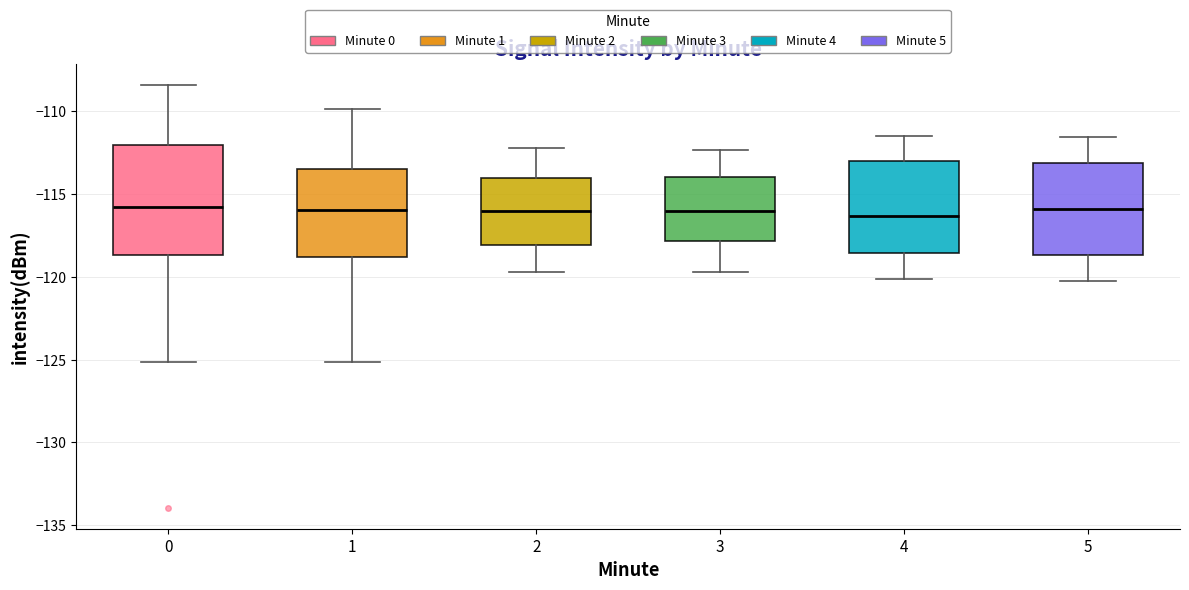

Which box is the tallest, from its lower edge to its upper edge?

0